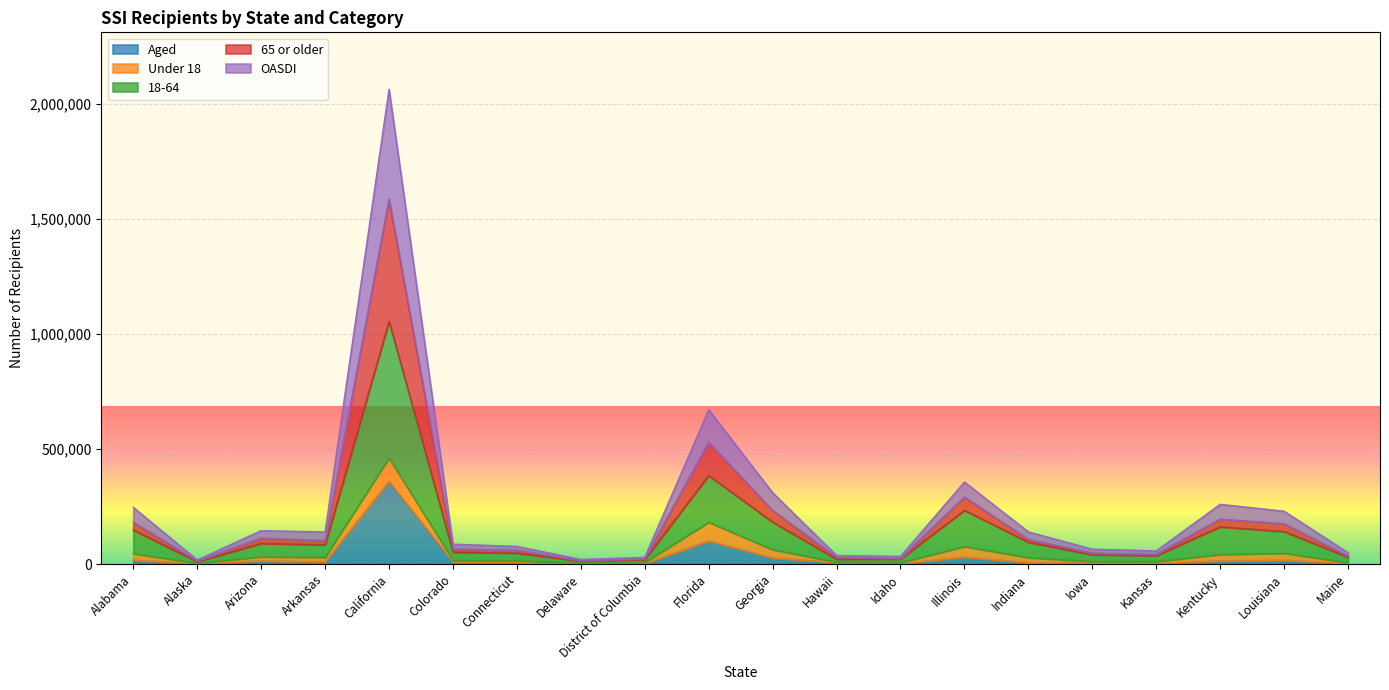

At which category is the sum across all series the highest?

California